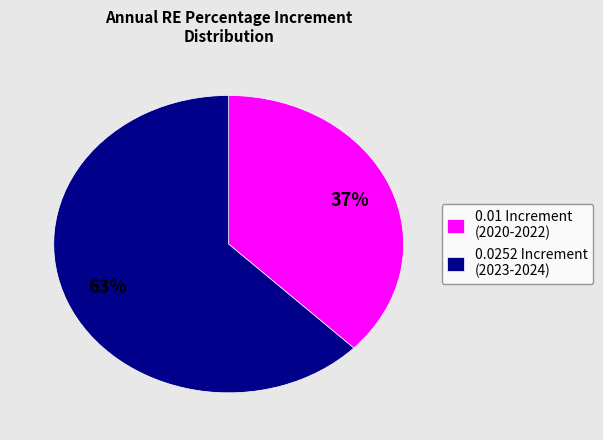

What percentage is the 0.0252 Increment (2023-2024) slice, to the nearest percent?

63%